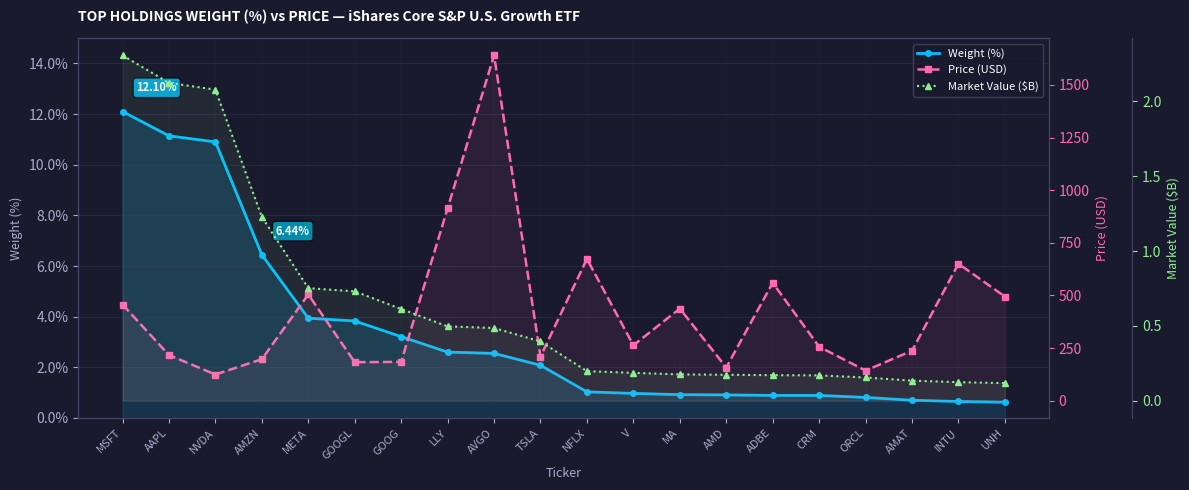

True or false: Weight (%) and Market Value ($B) intersect in this chart.

False